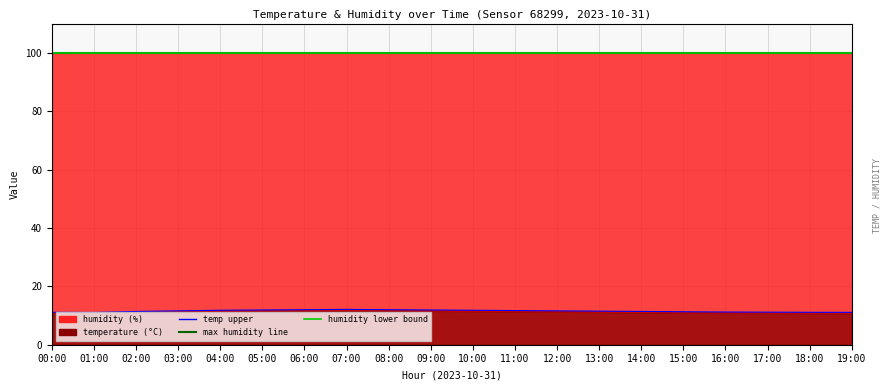

Rank the categories by temp upper value from highest to lowest.

07:00, 06:00, 08:00, 05:00, 09:00, 04:00, 10:00, 11:00, 03:00, 12:00, 13:00, 02:00, 14:00, 15:00, 16:00, 17:00, 00:00, 18:00, 19:00, 01:00